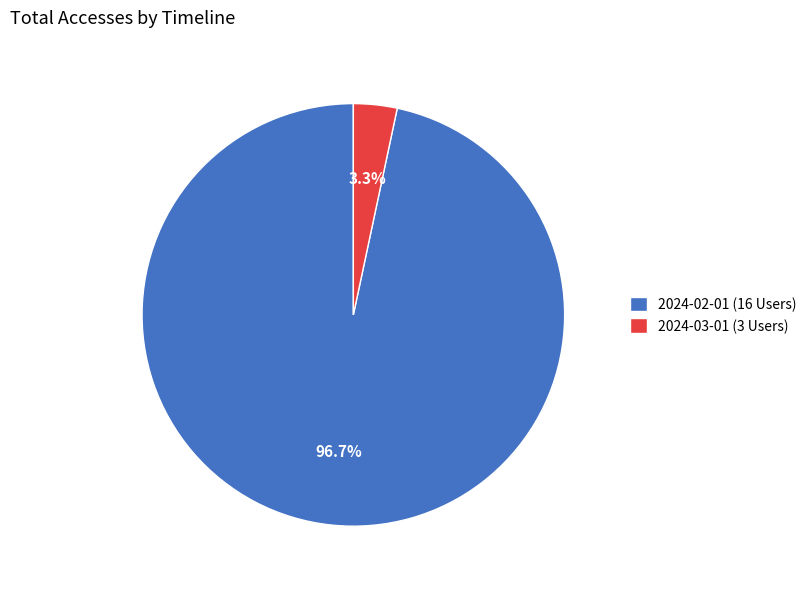

Is there a majority slice in this chart?

Yes